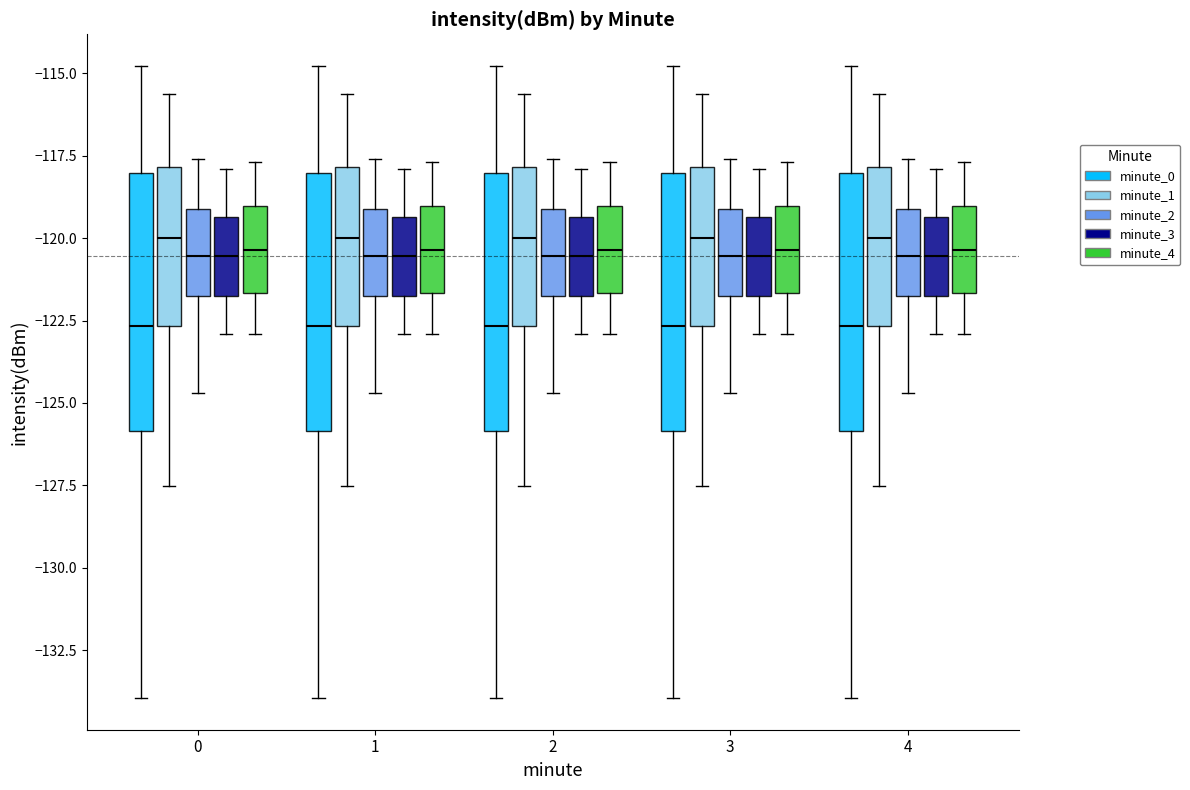

Reading left to right, read every box against the y-axis: the position of its median line, the range the box covers, and the ends of its whiskers. The values are not printed on the chart, so give them approximately, as read against the axis.

0 (minute_0): median -122.5, box -126.0 to -118.0, whiskers -134.0 to -115.0
0 (minute_1): median -120.0, box -122.5 to -118.0, whiskers -127.5 to -115.5
0 (minute_2): median -120.5, box -121.5 to -119.0, whiskers -124.5 to -117.5
0 (minute_3): median -120.5, box -121.5 to -119.5, whiskers -123.0 to -118.0
0 (minute_4): median -120.5, box -121.5 to -119.0, whiskers -123.0 to -117.5
1 (minute_0): median -122.5, box -126.0 to -118.0, whiskers -134.0 to -115.0
1 (minute_1): median -120.0, box -122.5 to -118.0, whiskers -127.5 to -115.5
1 (minute_2): median -120.5, box -121.5 to -119.0, whiskers -124.5 to -117.5
1 (minute_3): median -120.5, box -121.5 to -119.5, whiskers -123.0 to -118.0
1 (minute_4): median -120.5, box -121.5 to -119.0, whiskers -123.0 to -117.5
2 (minute_0): median -122.5, box -126.0 to -118.0, whiskers -134.0 to -115.0
2 (minute_1): median -120.0, box -122.5 to -118.0, whiskers -127.5 to -115.5
2 (minute_2): median -120.5, box -121.5 to -119.0, whiskers -124.5 to -117.5
2 (minute_3): median -120.5, box -121.5 to -119.5, whiskers -123.0 to -118.0
2 (minute_4): median -120.5, box -121.5 to -119.0, whiskers -123.0 to -117.5
3 (minute_0): median -122.5, box -126.0 to -118.0, whiskers -134.0 to -115.0
3 (minute_1): median -120.0, box -122.5 to -118.0, whiskers -127.5 to -115.5
3 (minute_2): median -120.5, box -121.5 to -119.0, whiskers -124.5 to -117.5
3 (minute_3): median -120.5, box -121.5 to -119.5, whiskers -123.0 to -118.0
3 (minute_4): median -120.5, box -121.5 to -119.0, whiskers -123.0 to -117.5
4 (minute_0): median -122.5, box -126.0 to -118.0, whiskers -134.0 to -115.0
4 (minute_1): median -120.0, box -122.5 to -118.0, whiskers -127.5 to -115.5
4 (minute_2): median -120.5, box -121.5 to -119.0, whiskers -124.5 to -117.5
4 (minute_3): median -120.5, box -121.5 to -119.5, whiskers -123.0 to -118.0
4 (minute_4): median -120.5, box -121.5 to -119.0, whiskers -123.0 to -117.5